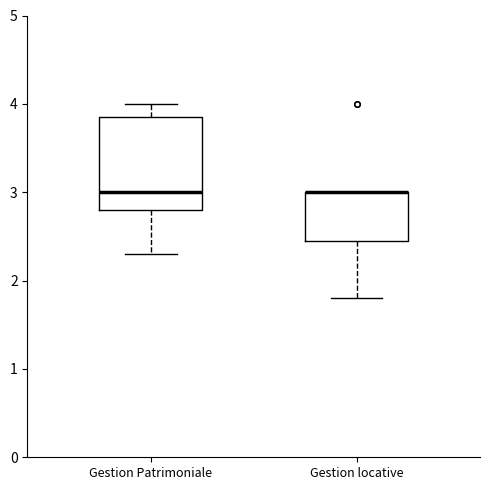

Reading left to right, read every box against the y-axis: the position of its median line, the range the box covers, and the ends of its whiskers. The values are not printed on the chart, so give them approximately, as read against the axis.

Gestion Patrimoniale: median 3.0, box 2.8 to 3.9, whiskers 2.3 to 4.0
Gestion locative: median 3.0 (drawn on the box's upper edge), box 2.5 to 3.0, whiskers 1.8 to 3.0